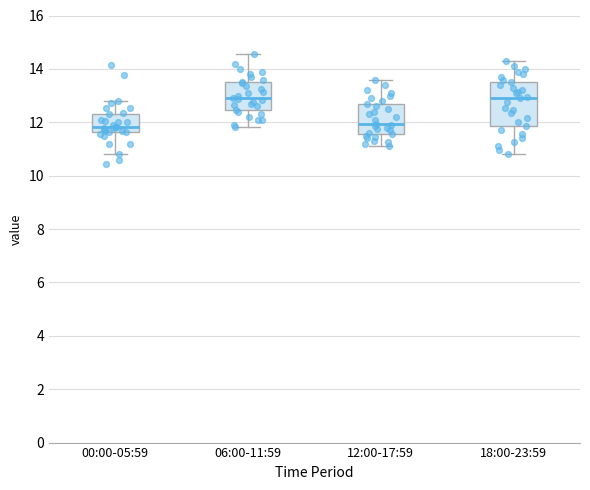

Reading left to right, transcribe this box plot: for each box, give where its median line is, the range the box spans, and where its two whiskers end, as read against the y-axis. The values are not printed on the chart, so give them approximately, as read against the axis.

00:00-05:59: median 11.8, box 11.6 to 12.4, whiskers 10.8 to 12.8
06:00-11:59: median 13.0, box 12.4 to 13.6, whiskers 11.8 to 14.6
12:00-17:59: median 12.0, box 11.6 to 12.8, whiskers 11.2 to 13.6
18:00-23:59: median 13.0, box 11.8 to 13.6, whiskers 10.8 to 14.4